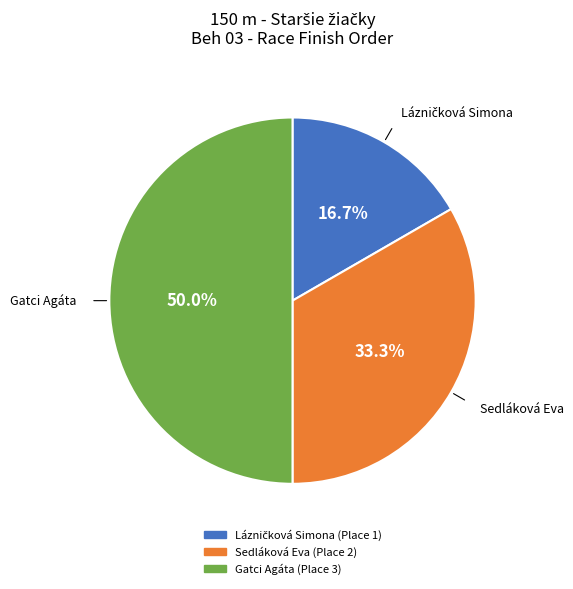

How many segments does this pie chart have?

3